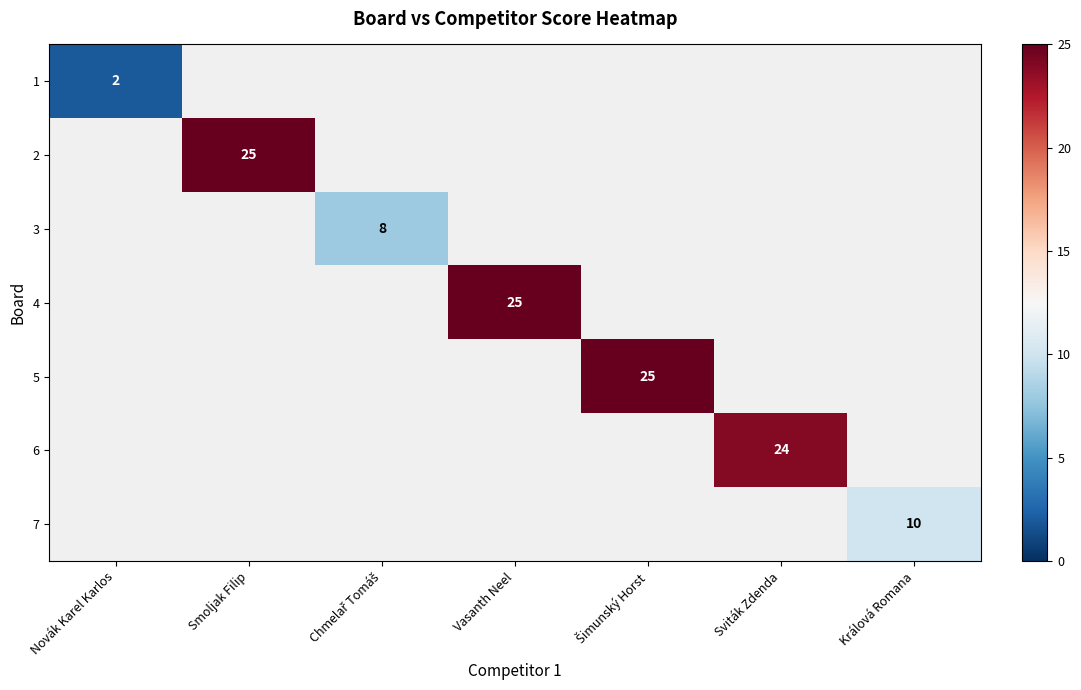

The 2 series shows 25 at Smoljak Filip. True or false?

True